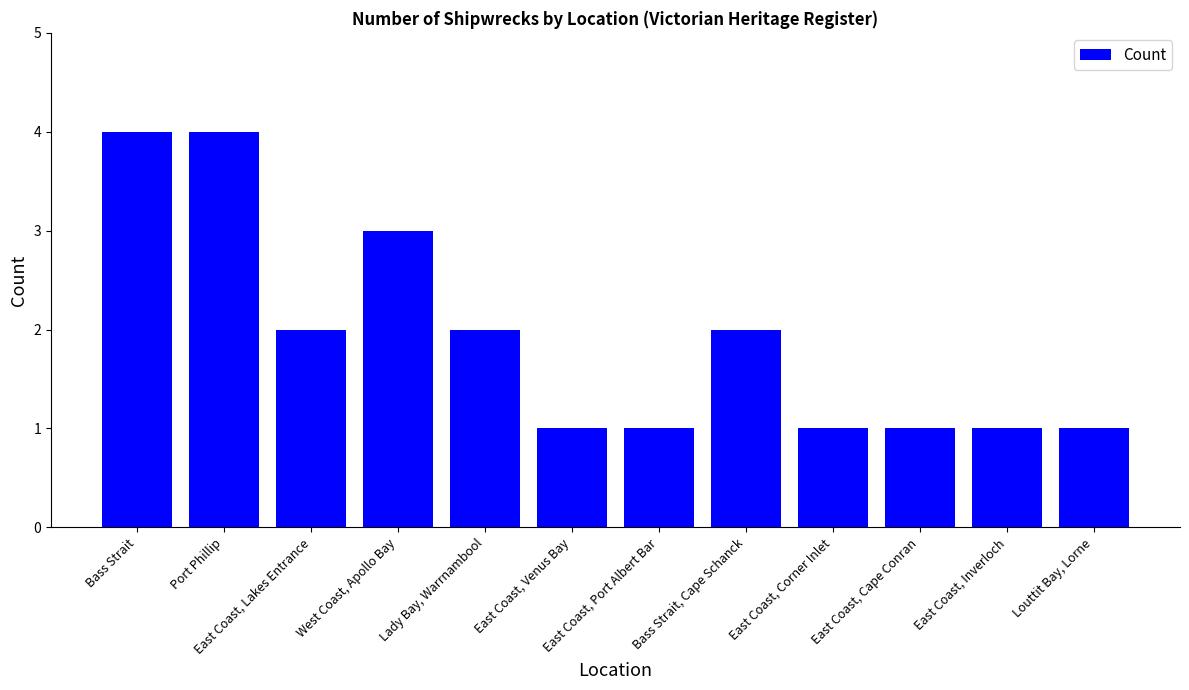

How many data points does each series have?

12